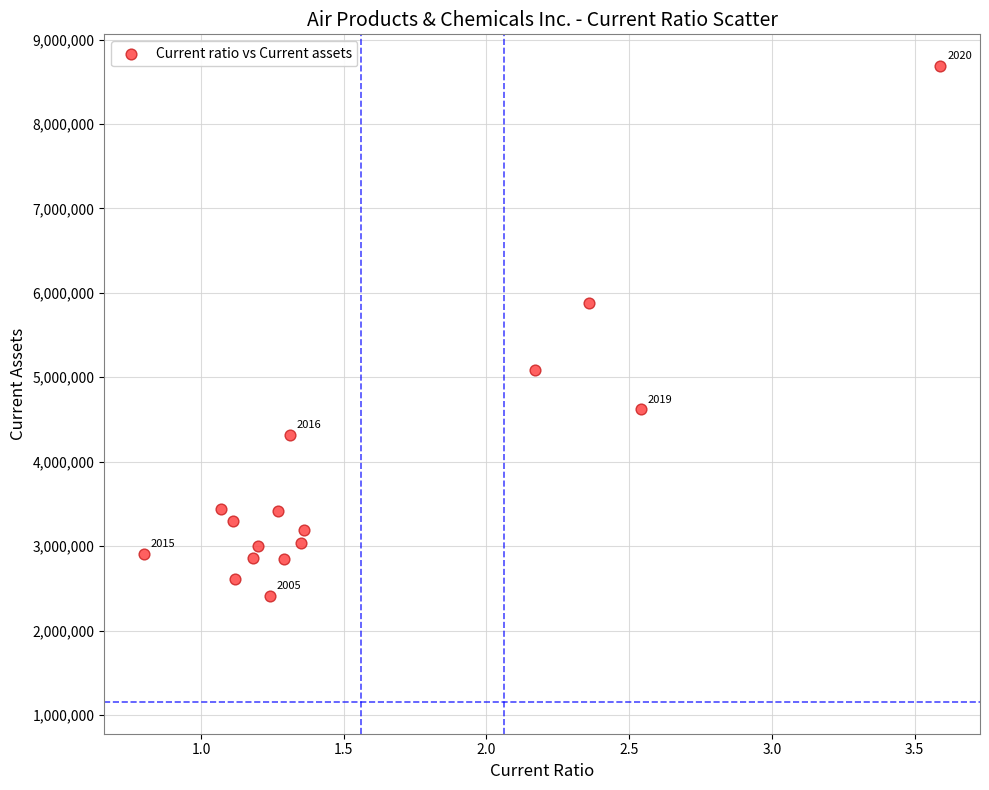

What is the range of Y values (max minus min)?

6270200